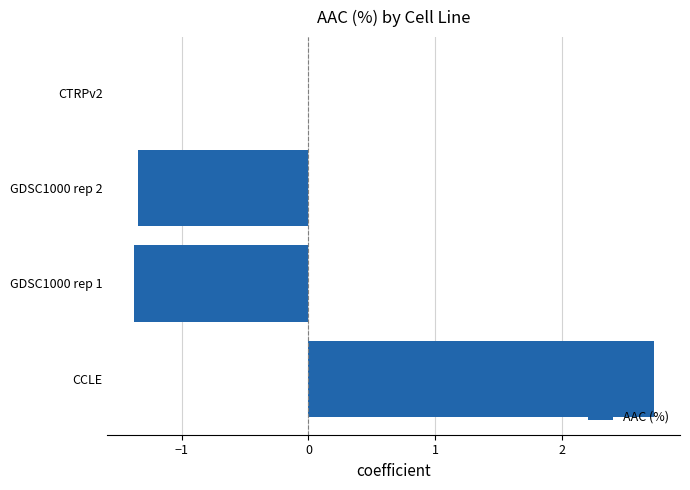

What is the change in value from CCLE to GDSC1000 rep 1?

-4.1